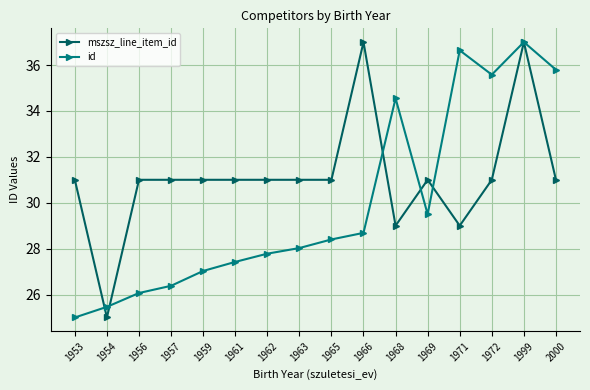

At which category does id reach its first local peak?

1968